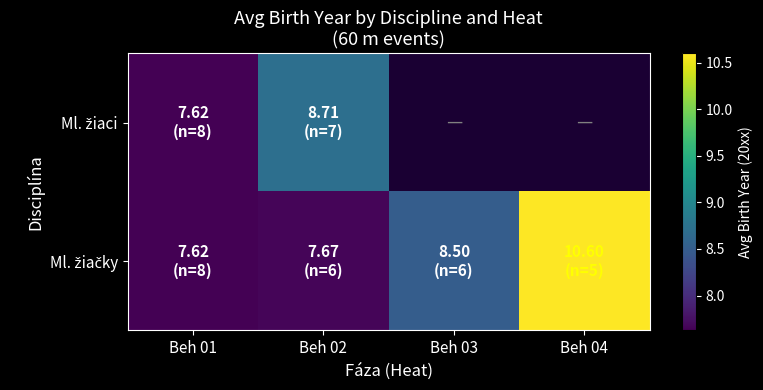

List the labels in order of Ml. žiaci value, smallest first.

Beh 01, Beh 02, Beh 03, Beh 04